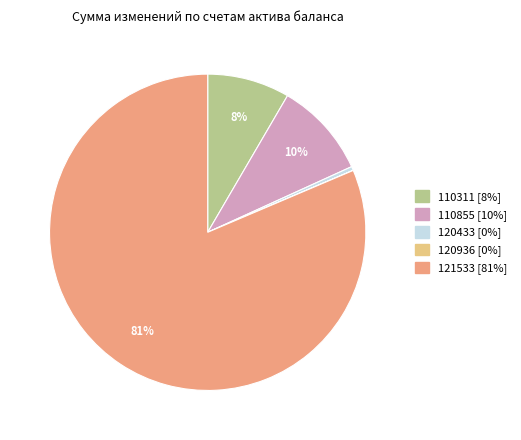

To the nearest percent, what is the average slice percentage?

20%